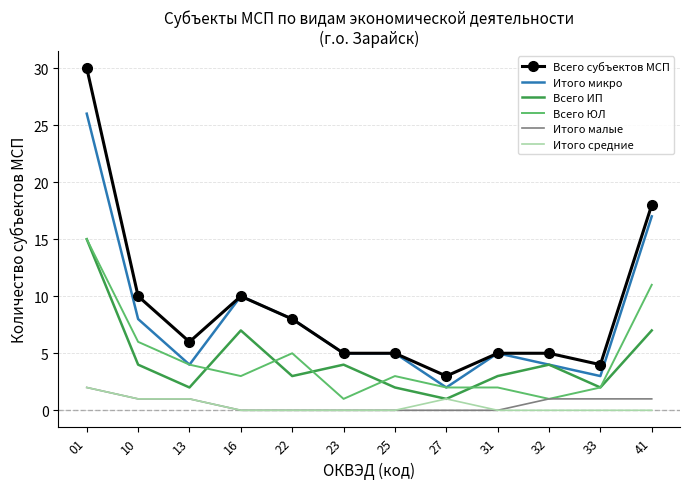

What is the spread (max minus min) of values at 23?

5